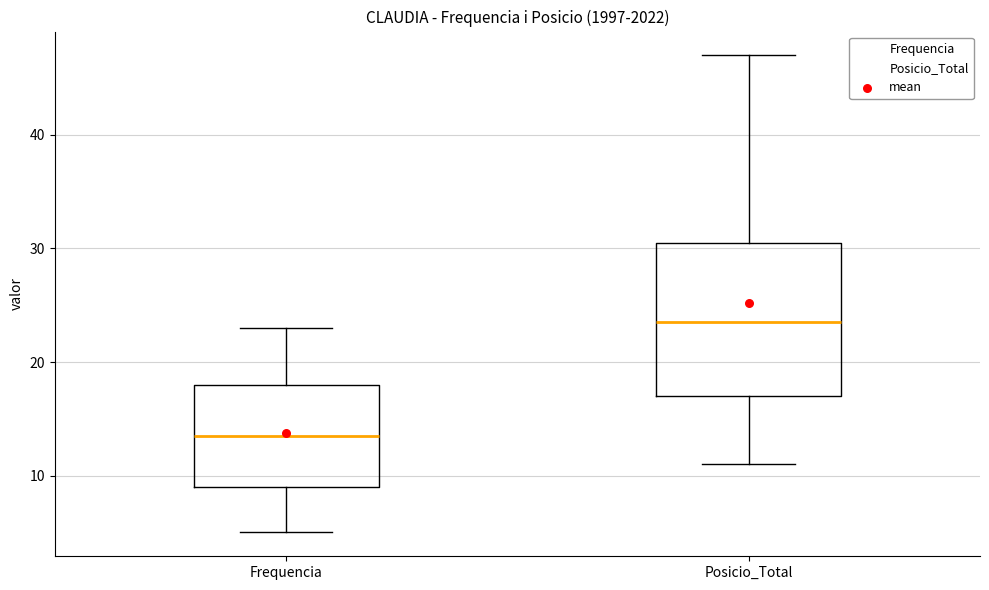

Comparing the boxes themselves (not the whiskers), which one is the tallest?

Posicio_Total